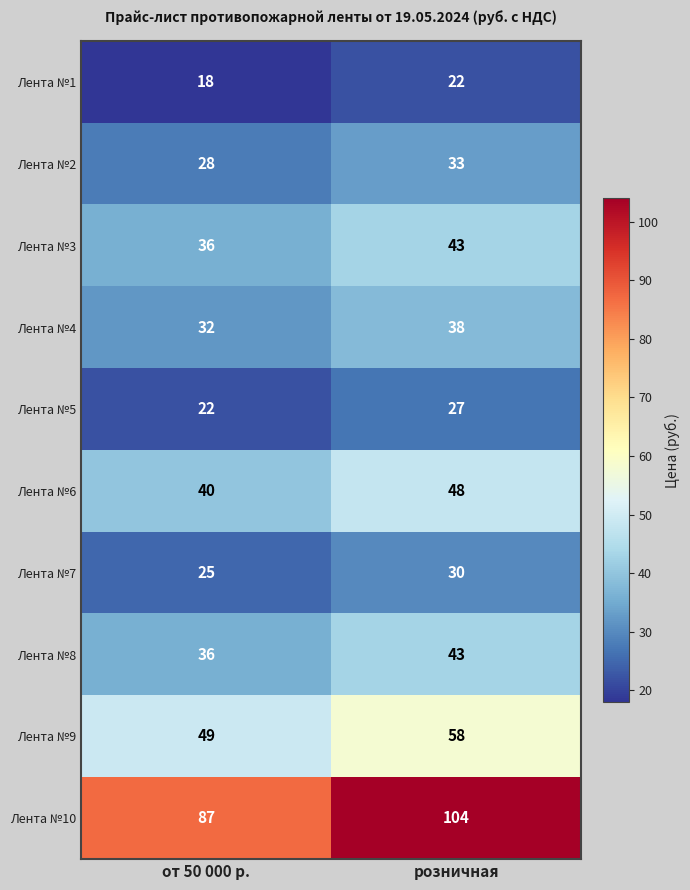

Which category has the lowest value across all series?

от 50 000 р.